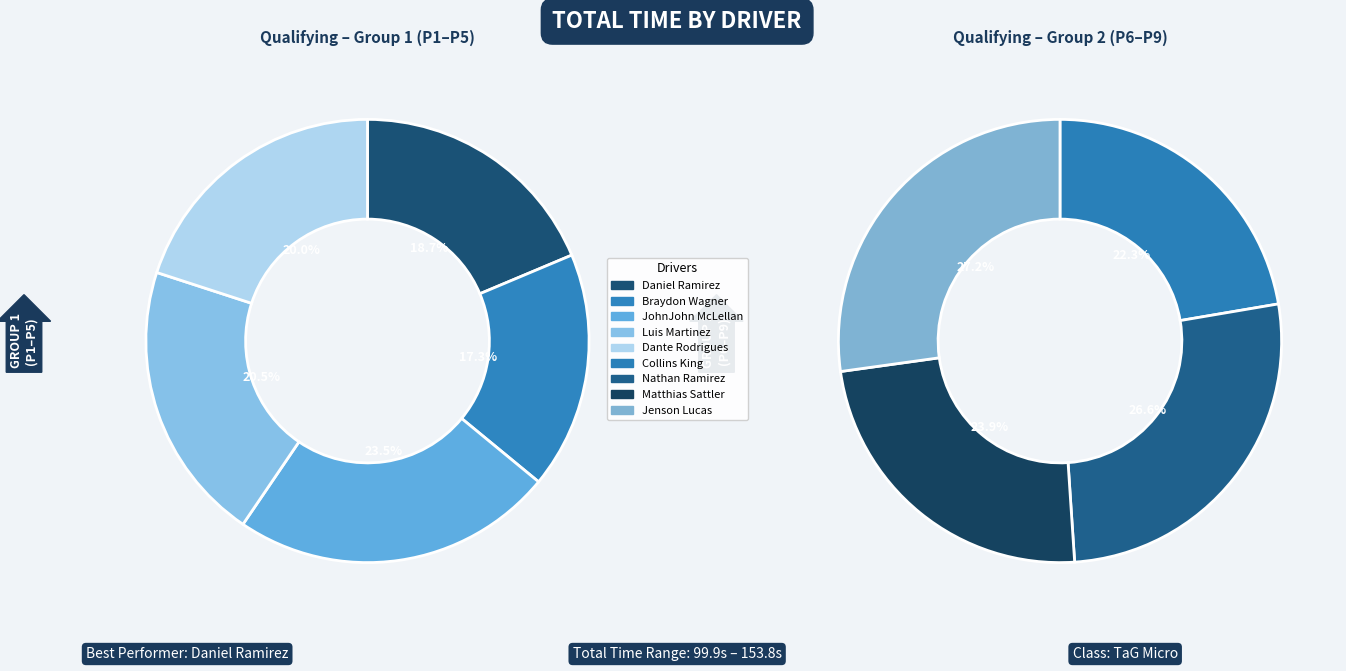

How much of the chart is everything except Collins King?

89.0%